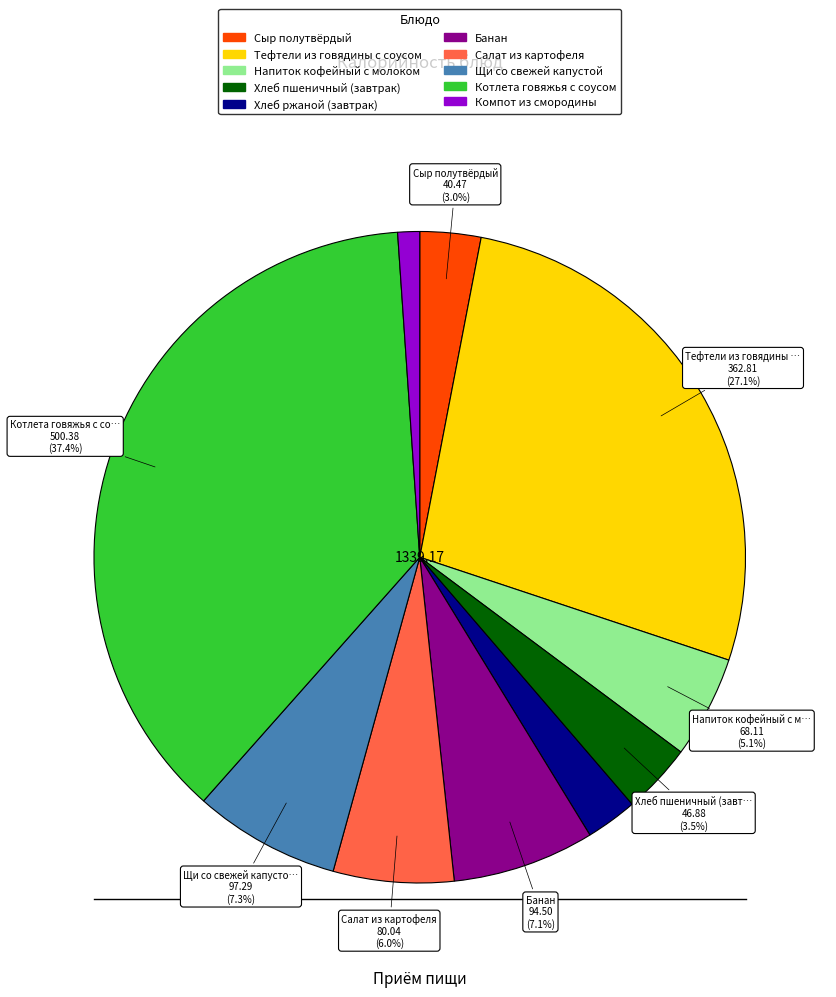

Does Котлета говяжья с соусом represent more than half of the total?

No